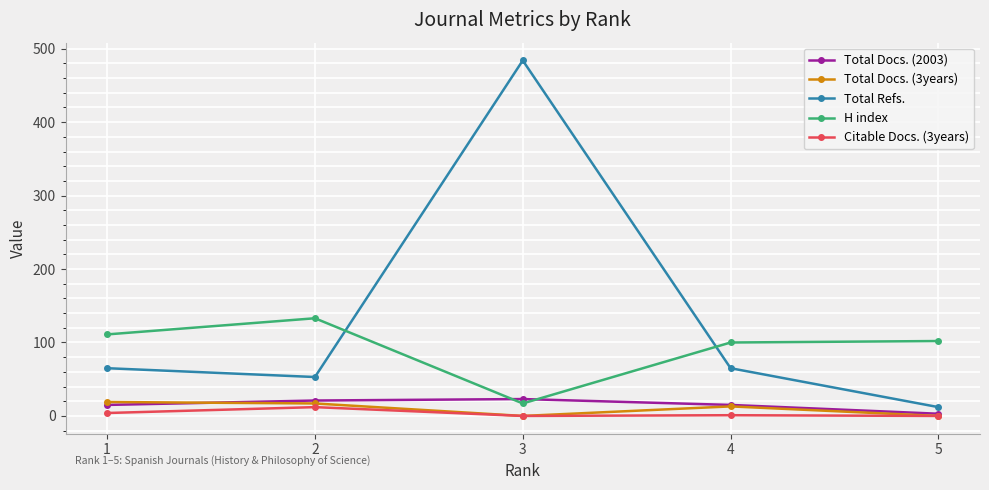

At which category does the chart reach its peak across all series?

3